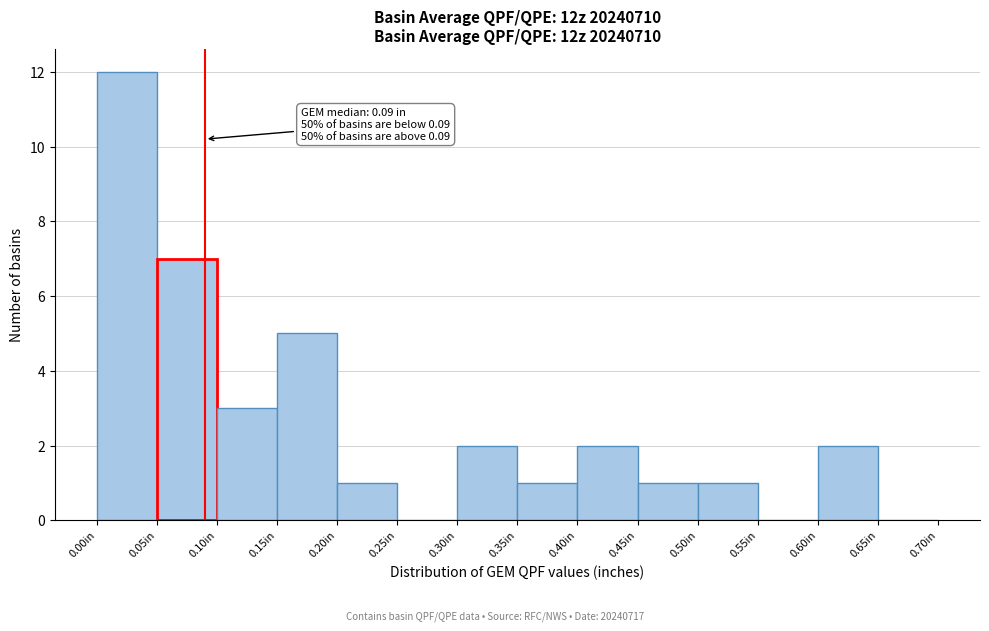

Which range on the x-axis has the tallest bar?

0.00 to 0.05